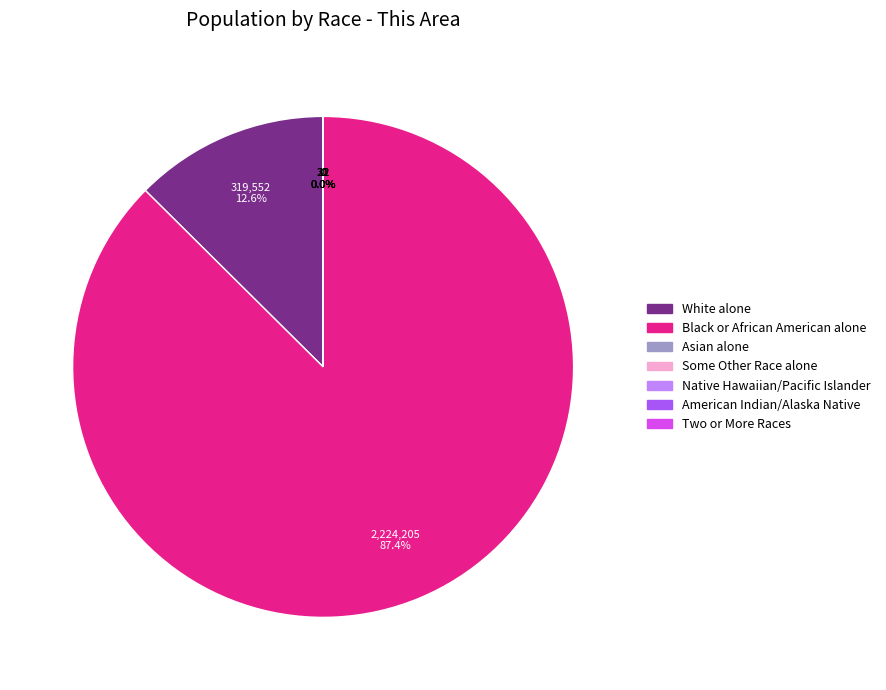

What is the largest slice in the pie chart?

Black or African American alone